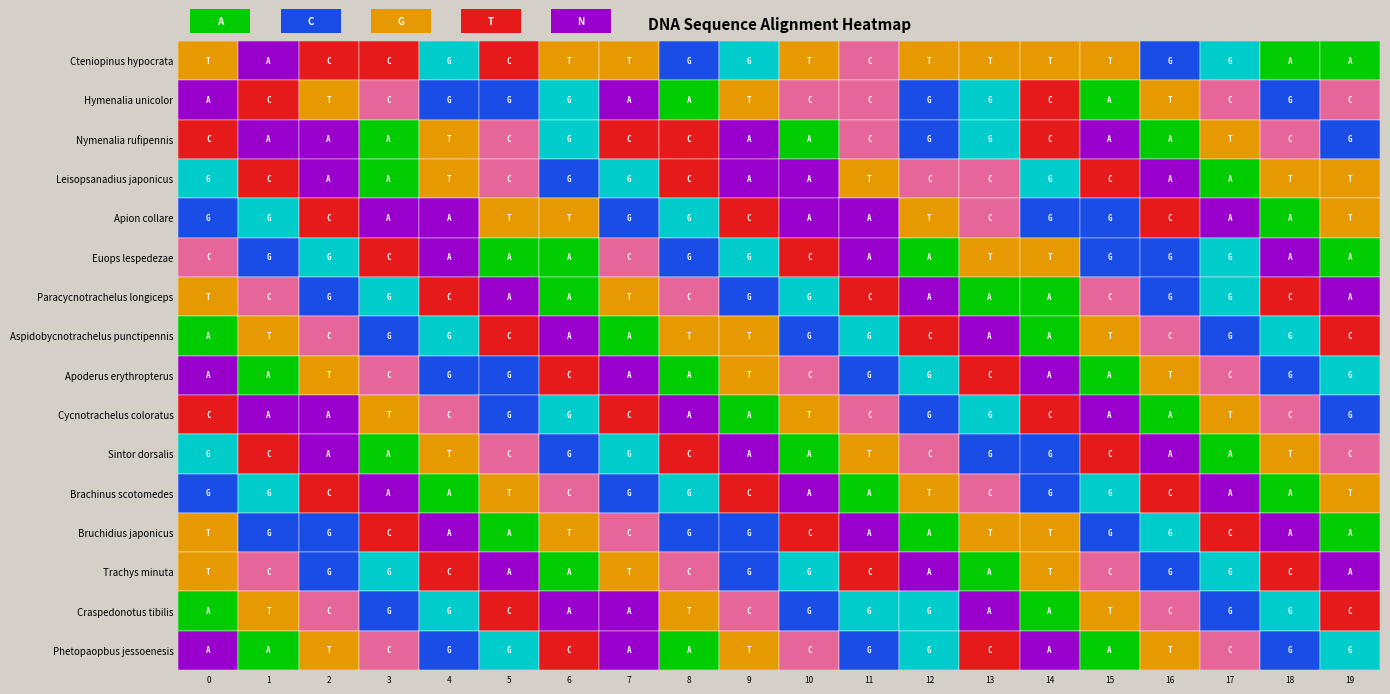

At 6, list the series in order from smallest to largest.

row_2, row_3, row_6, row_7, row_8, row_9, row_10, row_11, row_12, row_13, row_14, row_15, row_1, row_4, row_5, row_0